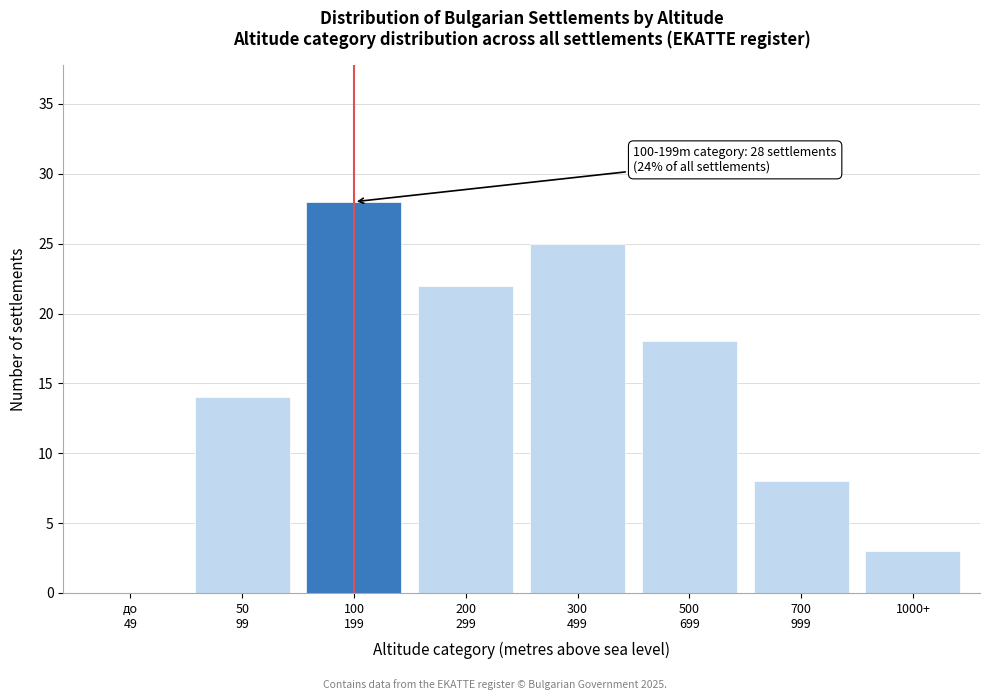

What is the sum of all values?

118